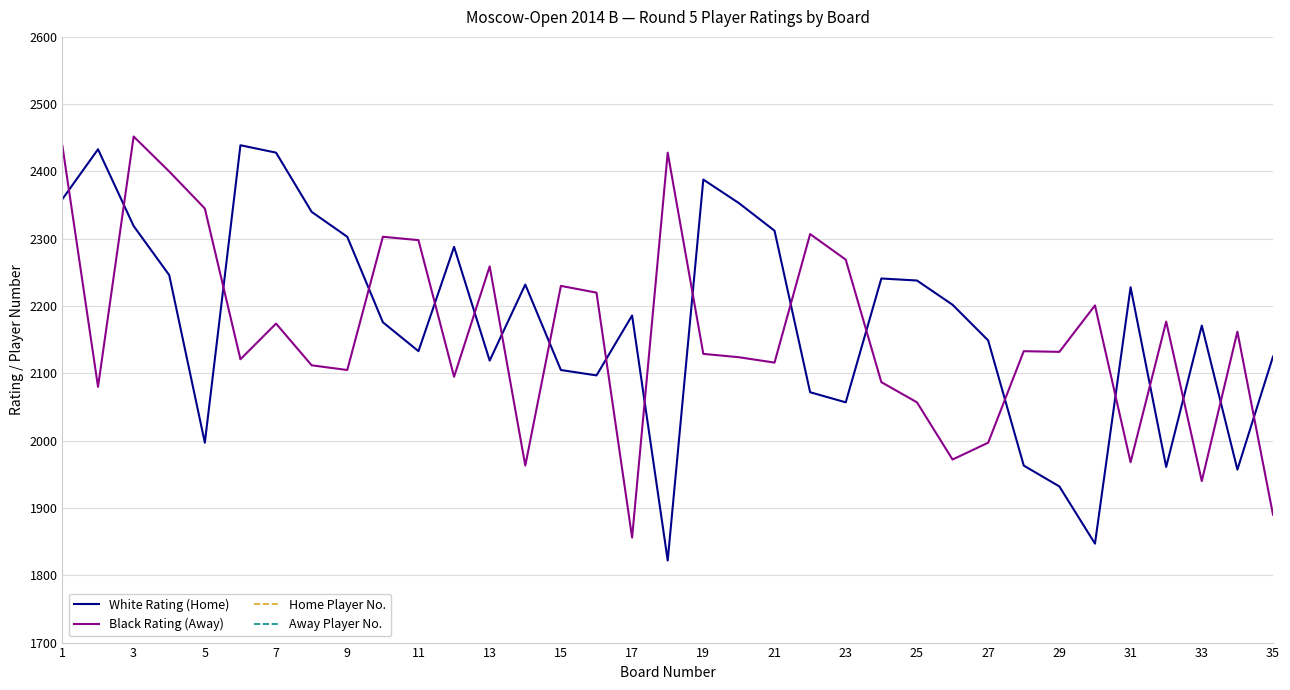

Reading right to left, what are all the values shown in this chart?

White Rating (Home): 2125	1957	2171	1961	2228	1847	1932	1963	2149	2202	2238	2241	2057	2072	2312	2353	2388	1822	2186	2097	2105	2232	2119	2288	2133	2176	2303	2340	2428	2439	1997	2246	2319	2433	2359
Black Rating (Away): 1890	2162	1940	2177	1968	2201	2132	2133	1997	1972	2057	2087	2269	2307	2116	2124	2129	2428	1856	2220	2230	1963	2259	2095	2298	2303	2105	2112	2174	2121	2345	2400	2452	2080	2438
Home Player No.: 44	87	36	86	28	111	91	83	38	30	25	24	65	61	14	10	8	124	32	53	51	26	47	20	40	34	16	12	6	2	73	23	13	4	9
Away Player No.: 99	37	88	33	82	31	41	39	74	79	66	56	21	15	49	45	42	5	108	29	27	84	22	54	19	17	52	50	35	46	11	7	1	57	3